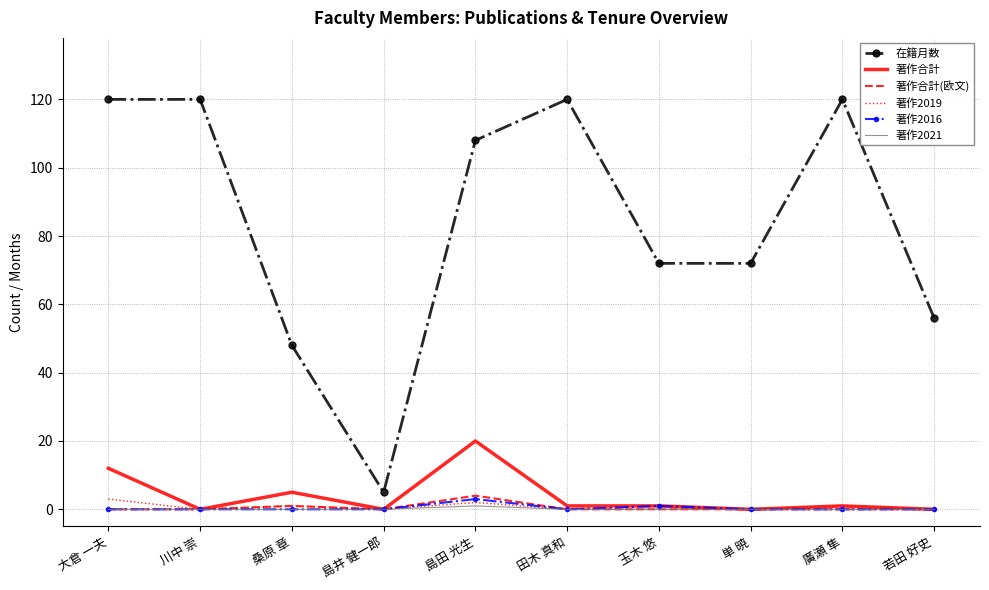

Reading right to left, extract all data points from this chart.

在籍月数: 若田 好史=56	廣瀬 隼=120	単 暁=72	玉木 悠=72	田木 真和=120	島田 光生=108	島井 健一郎=5	桑原 章=48	川中 崇=120	大倉 一夫=120
著作合計: 若田 好史=0	廣瀬 隼=1	単 暁=0	玉木 悠=1	田木 真和=1	島田 光生=20	島井 健一郎=0	桑原 章=5	川中 崇=0	大倉 一夫=12
著作合計(欧文): 若田 好史=0	廣瀬 隼=0	単 暁=0	玉木 悠=0	田木 真和=0	島田 光生=4	島井 健一郎=0	桑原 章=1	川中 崇=0	大倉 一夫=0
著作2019: 若田 好史=0	廣瀬 隼=1	単 暁=0	玉木 悠=0	田木 真和=0	島田 光生=2	島井 健一郎=0	桑原 章=1	川中 崇=0	大倉 一夫=3
著作2016: 若田 好史=0	廣瀬 隼=0	単 暁=0	玉木 悠=1	田木 真和=0	島田 光生=3	島井 健一郎=0	桑原 章=0	川中 崇=0	大倉 一夫=0
著作2021: 若田 好史=0	廣瀬 隼=0	単 暁=0	玉木 悠=0	田木 真和=0	島田 光生=1	島井 健一郎=0	桑原 章=0	川中 崇=0	大倉 一夫=0